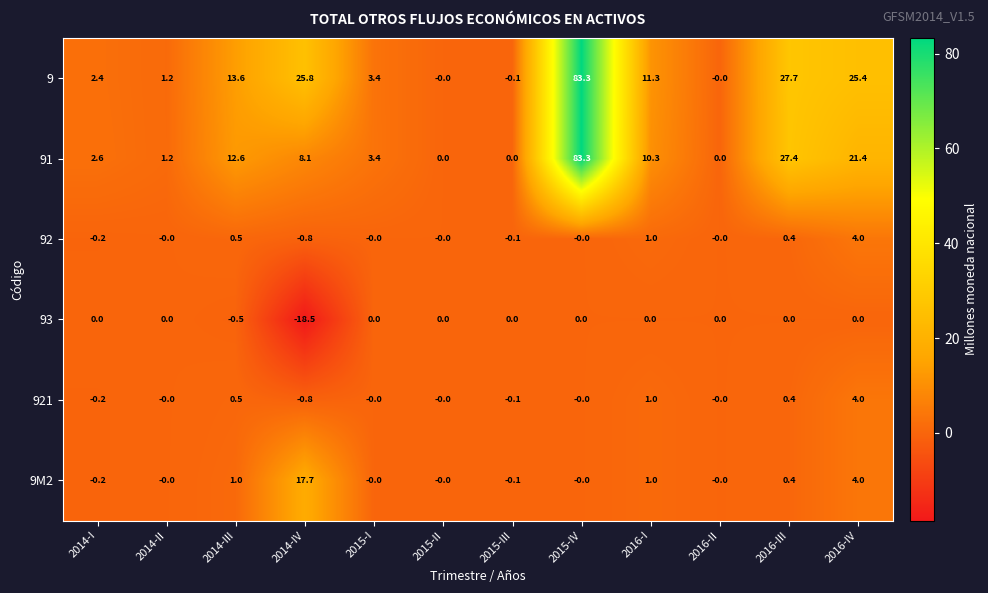

What is the difference between the maximum and minimum values in the 9 series?

83.4